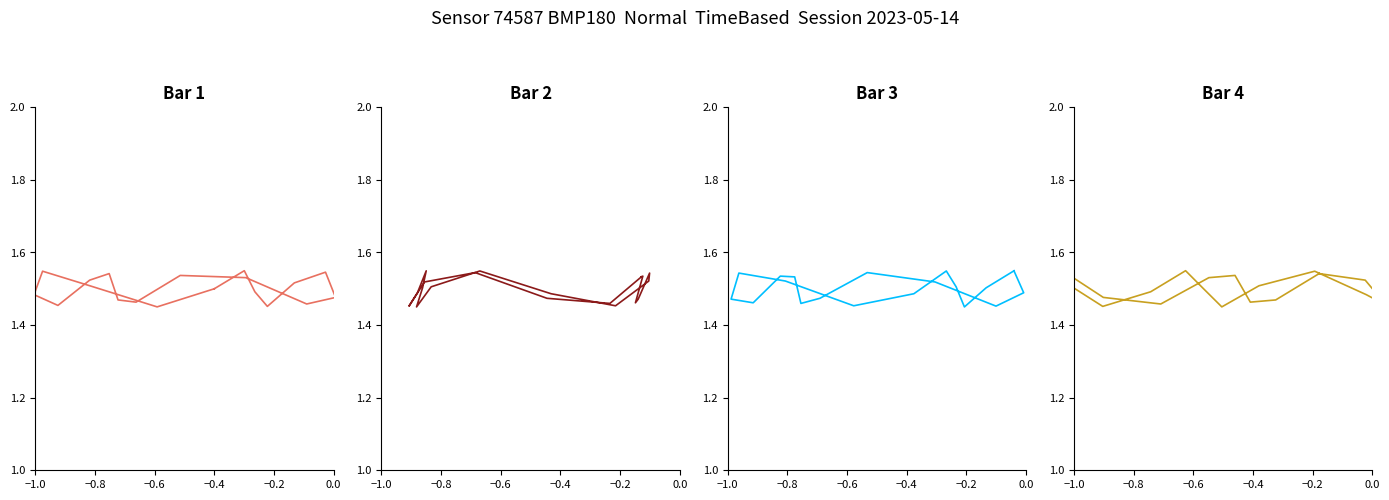

What is the average value of the temperature series?

1.5